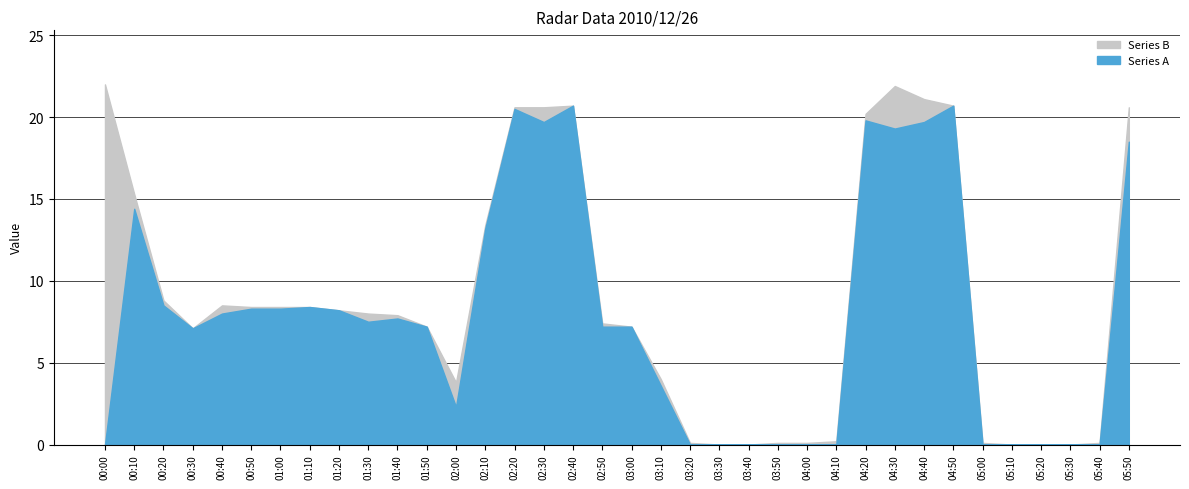

At which category does Series A reach its first local peak?

4